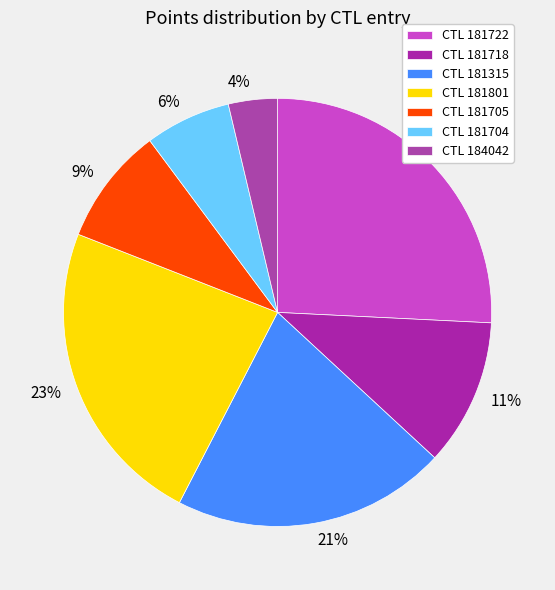

To the nearest percent, what is the average slice percentage?

14%